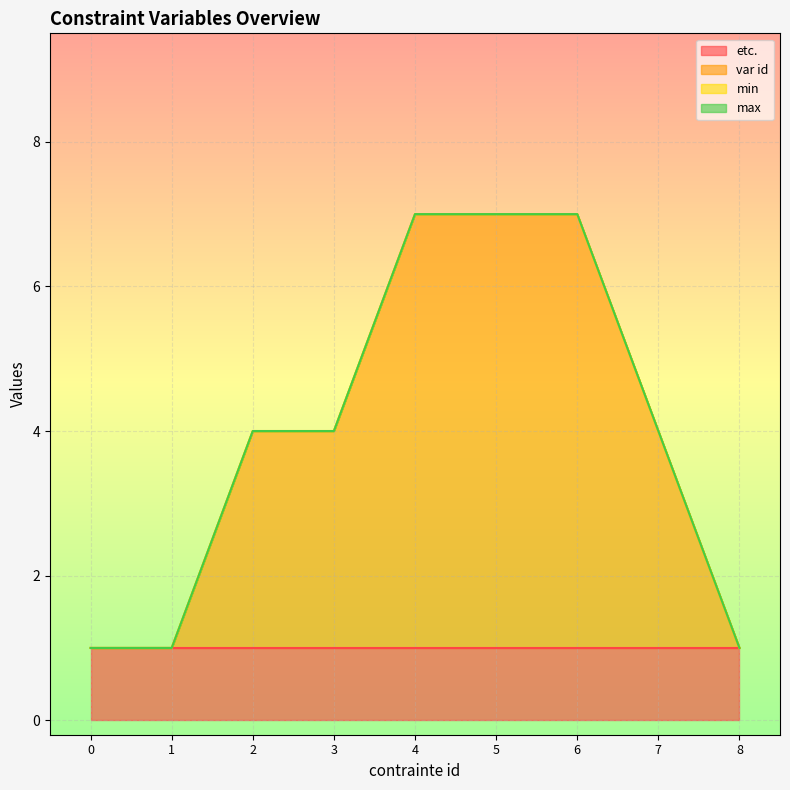

List the labels in order of max value, smallest first.

0, 1, 2, 3, 4, 5, 6, 7, 8